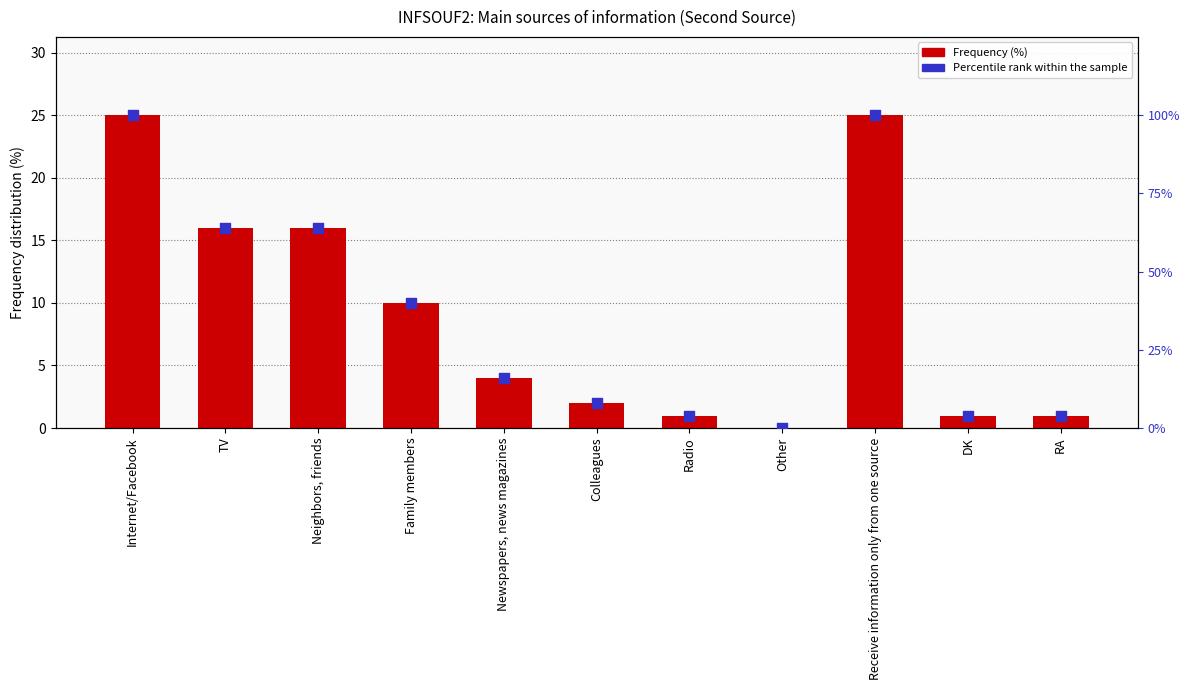

Which series reaches the minimum Y coordinate?

Frequency (%)